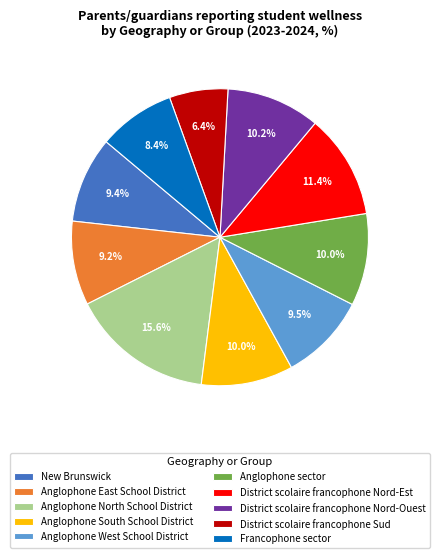

Does Anglophone West School District account for over 50% of the chart?

No